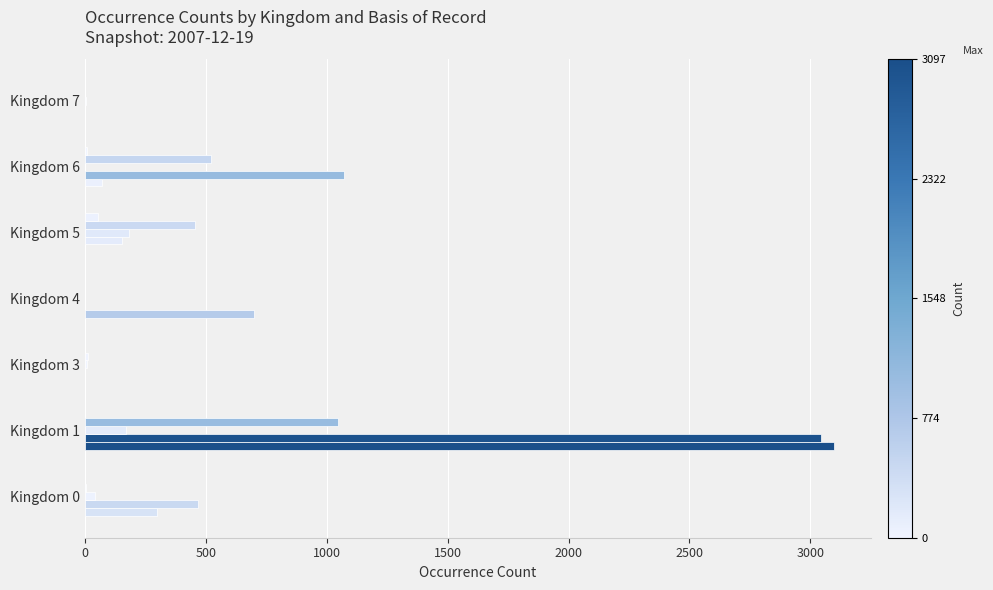

How many data points does each series have?

7